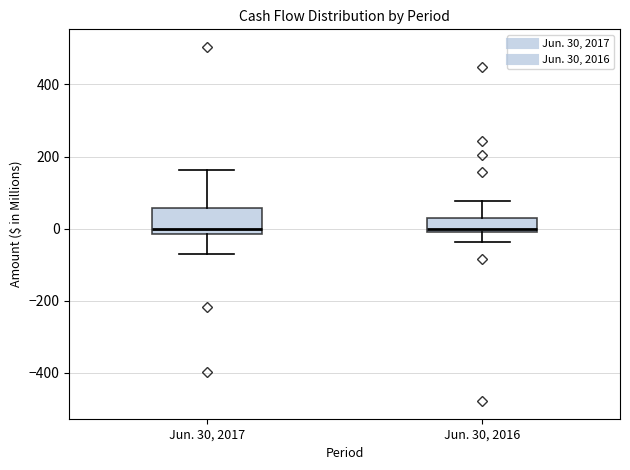

Reading left to right, read every box against the y-axis: the position of its median line, the range the box covers, and the ends of its whiskers. The values are not printed on the chart, so give them approximately, as read against the axis.

Jun. 30, 2017: median 0, box -20 to 60, whiskers -80 to 160
Jun. 30, 2016: median 0 (just above the box's lower edge), box 0 to 40, whiskers -40 to 80